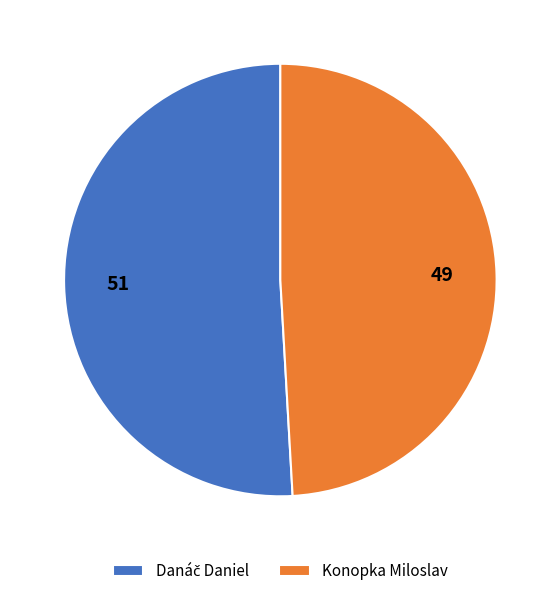

Is it true that Konopka Miloslav is 59% of the pie?

False